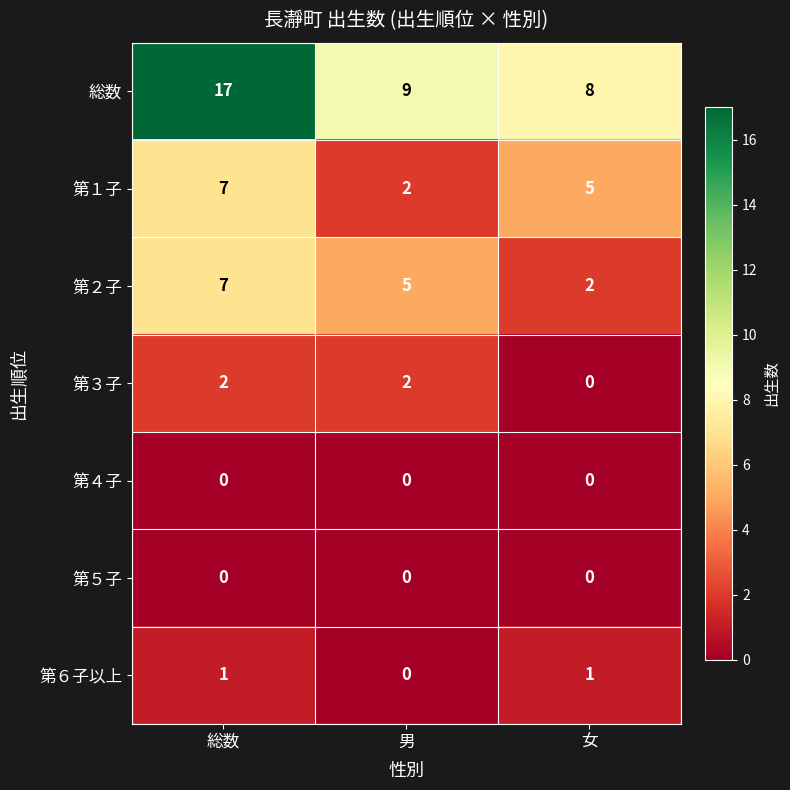

How many distinct data groups are displayed?

7